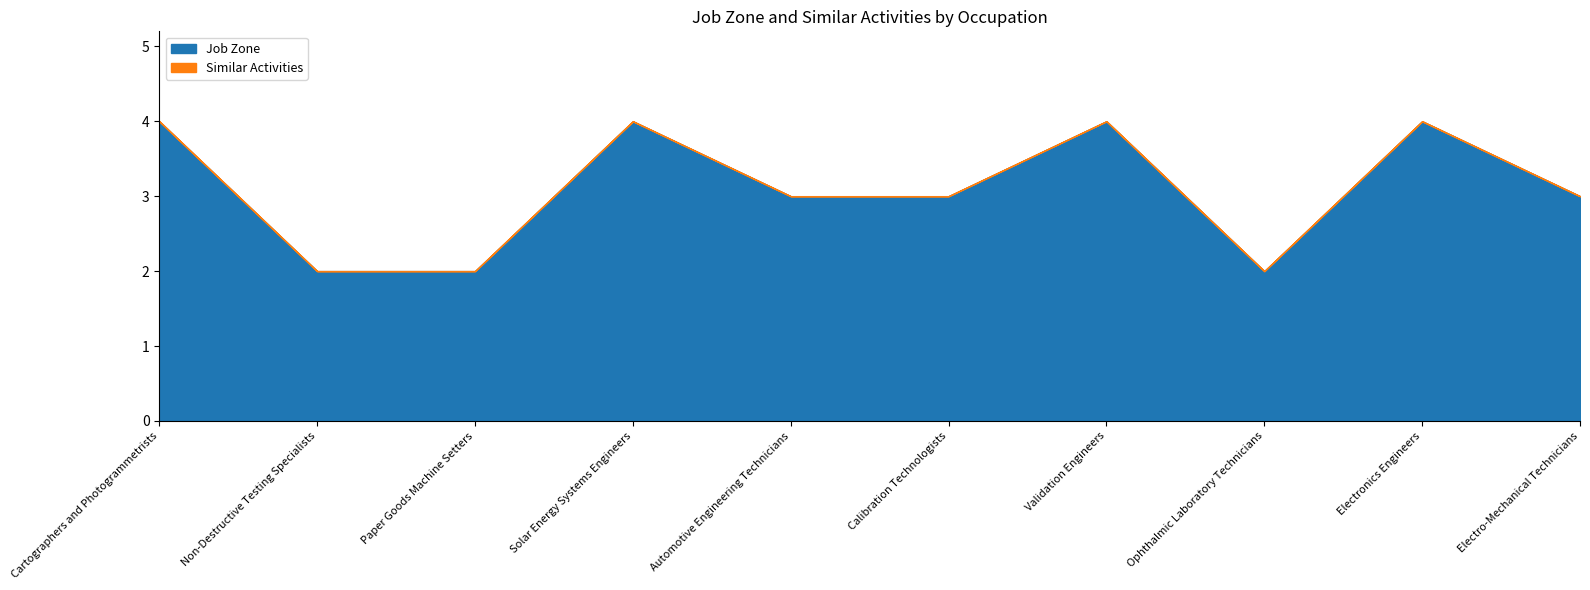

True or false: Similar Activities and Job Zone cross at least once.

False